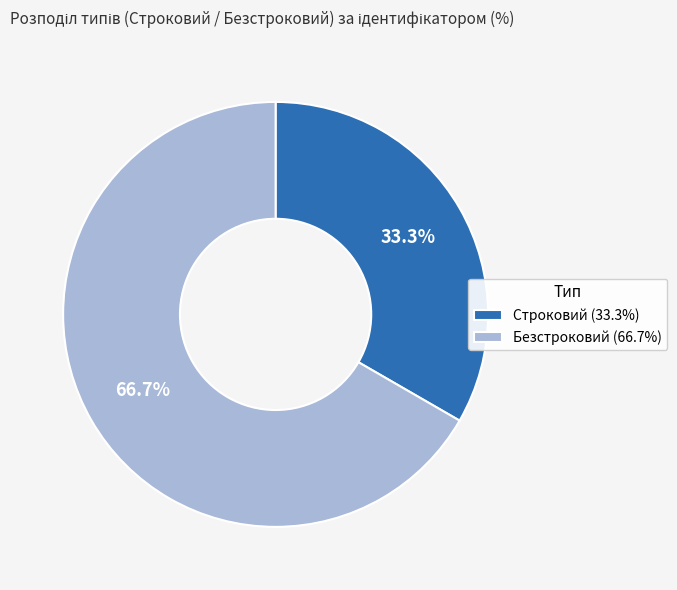

Which has a higher value, Строковий or Безстроковий?

Безстроковий